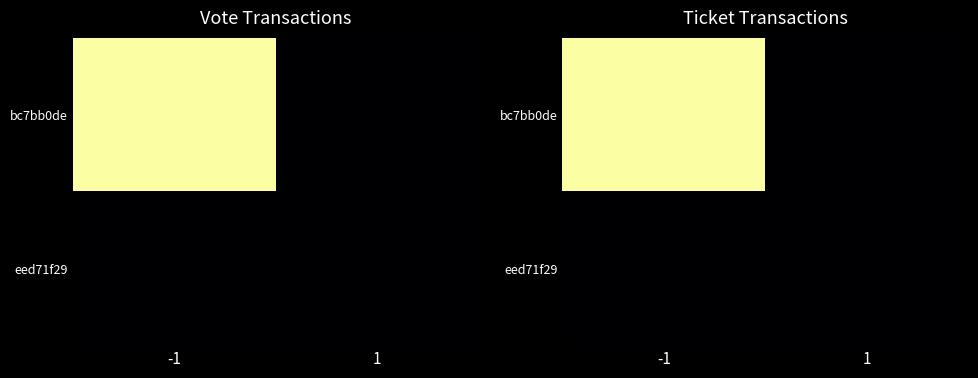

List the labels in order of bc7bb0de value, smallest first.

1, -1